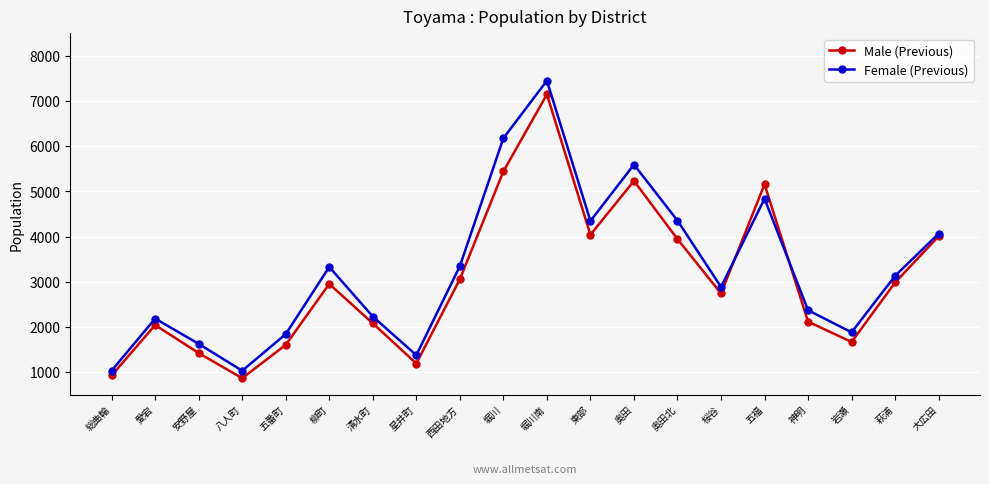

In Male (Previous), how many points are lower than both neighbors (excluding endpoints)?

5